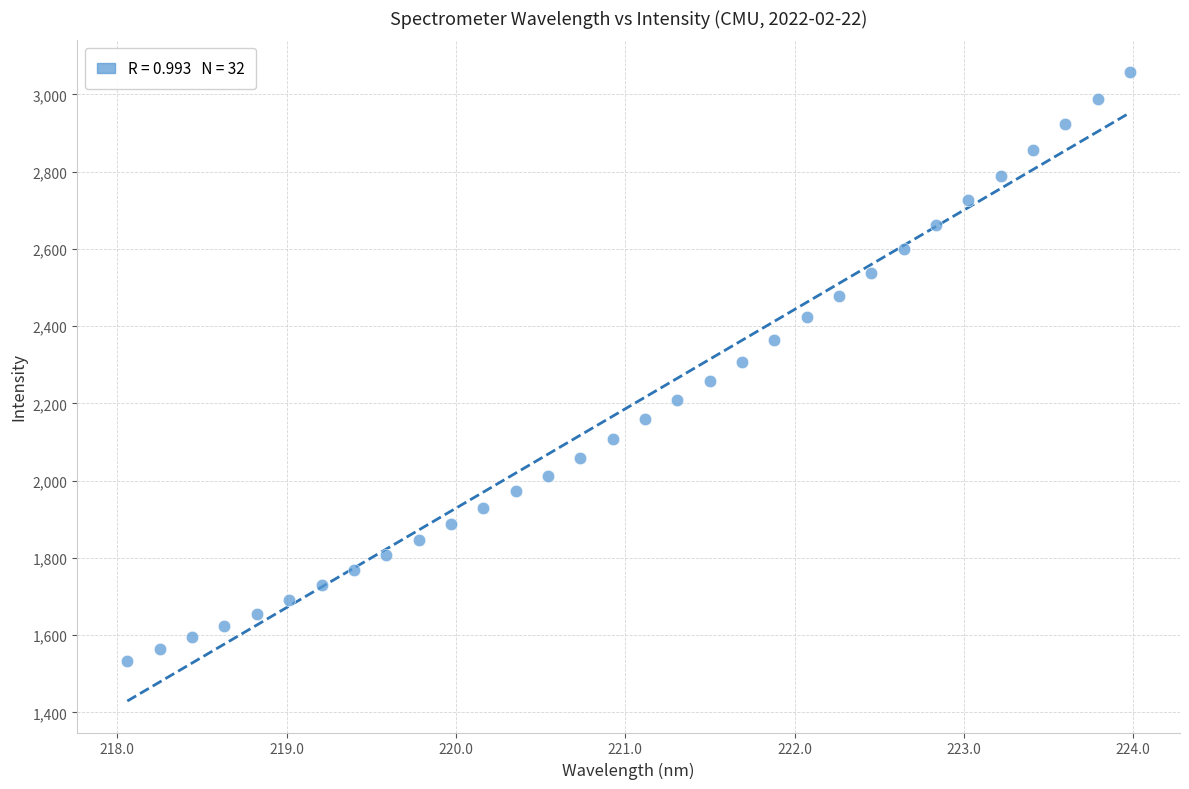

What is the range of X values (max minus min)?

5.9